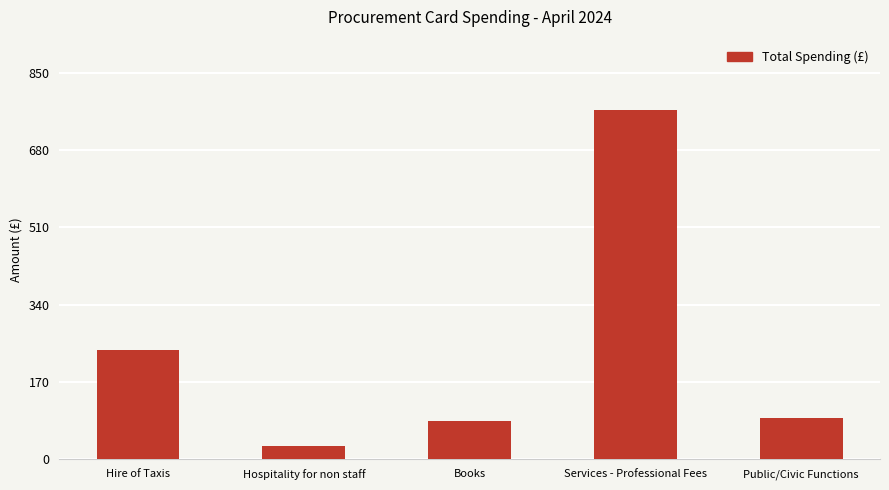

Reading right to left, what are all the values shown in this chart?

Public/Civic Functions=90.0	Services - Professional Fees=769.0	Books=85.0	Hospitality for non staff=28.7	Hire of Taxis=241.3